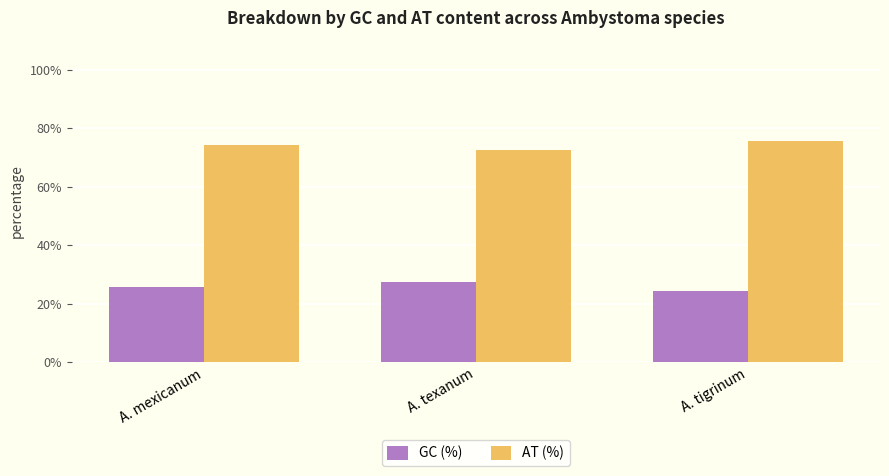

List the series in order of their peak value, lowest first.

GC (%), AT (%)